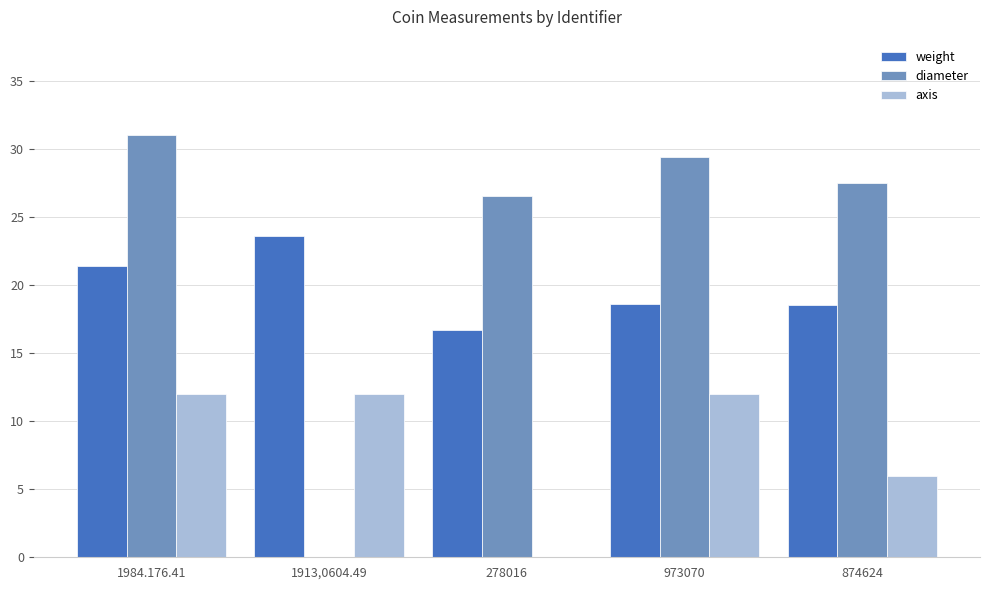

What is the sum of the diameter values at 973070 and 874624?

56.9